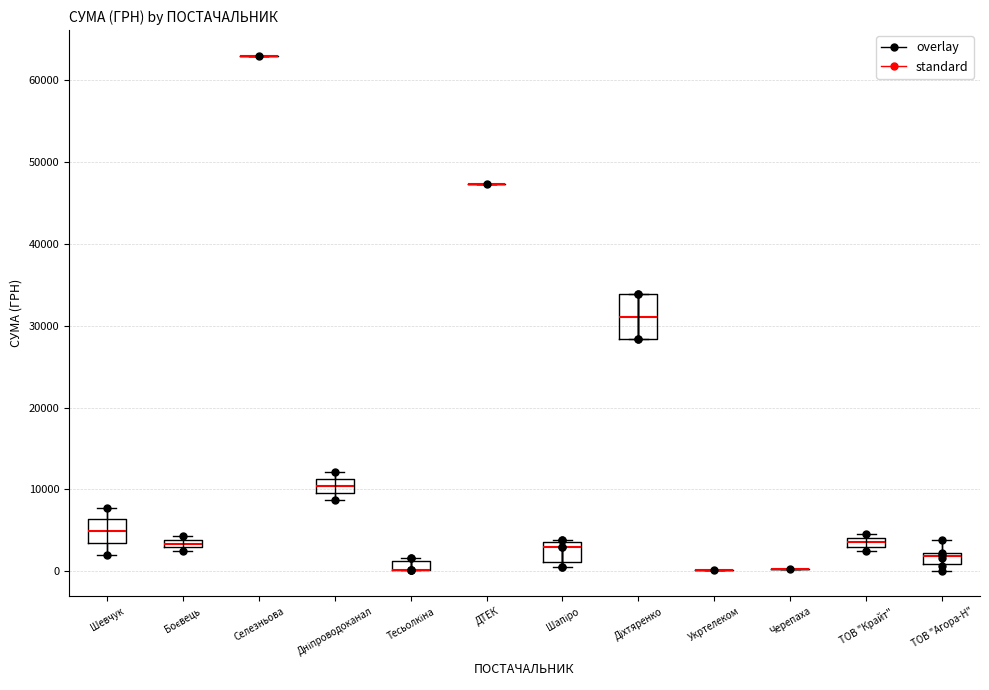

Comparing the boxes themselves (not the whiskers), which one is the tallest?

Діхтяренко